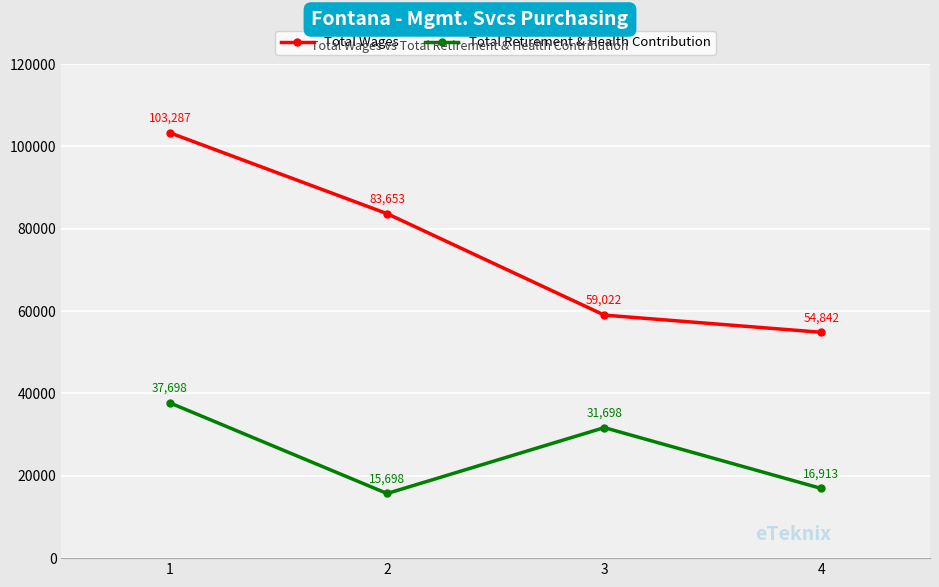

What is the value of the Total Wages point at the 1st from the left?

103287